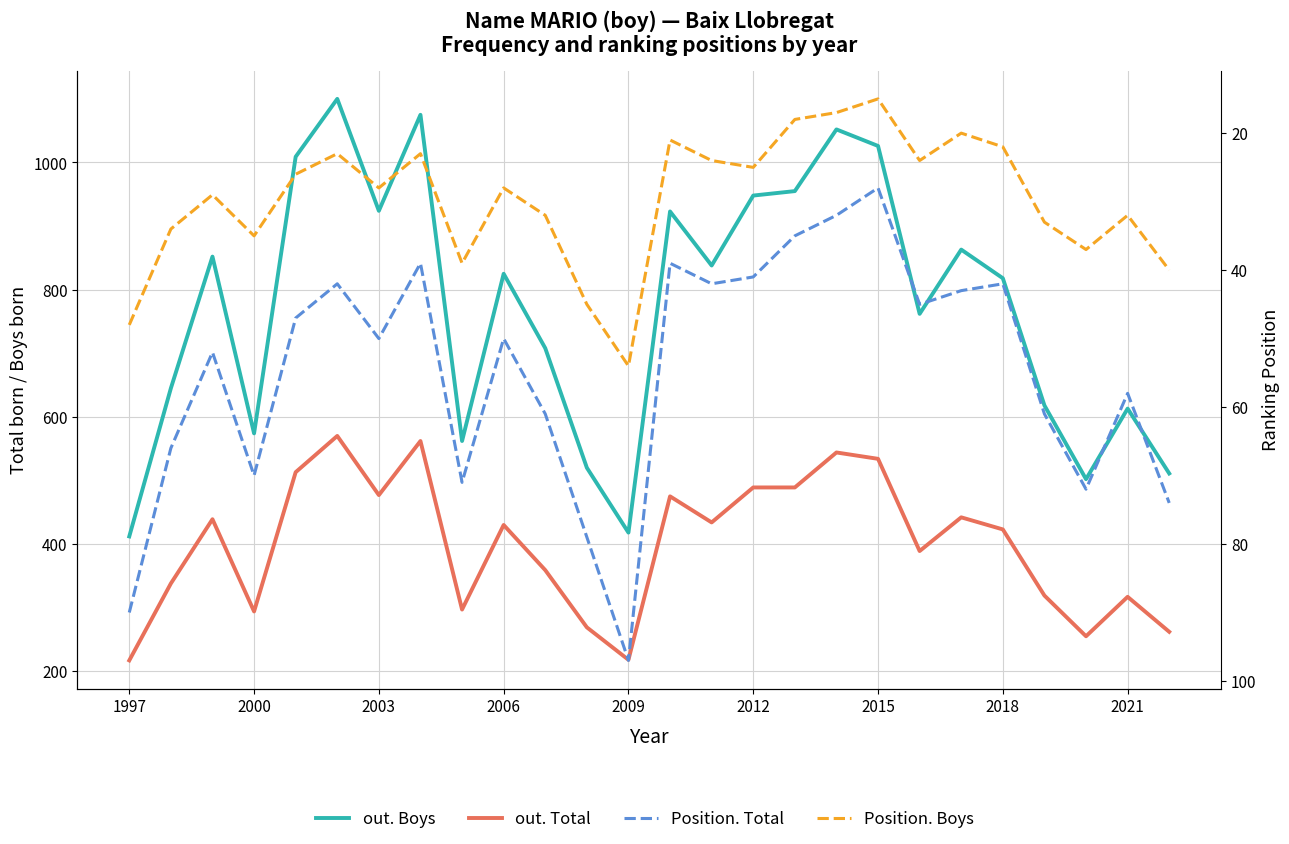

What position from the left is 1997?

1